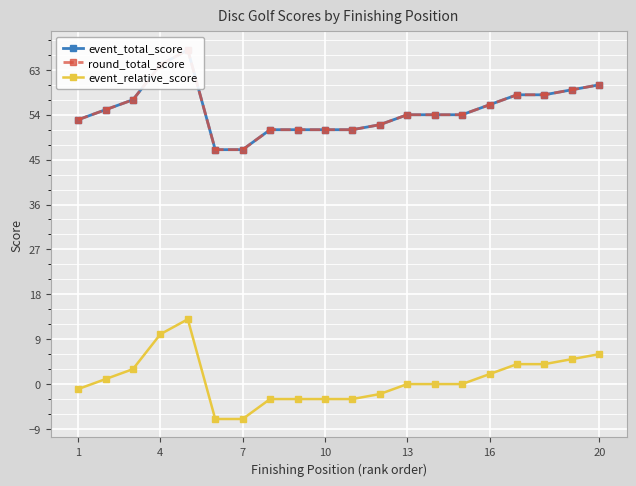

At how many categories does at least one series exceed 13?

20